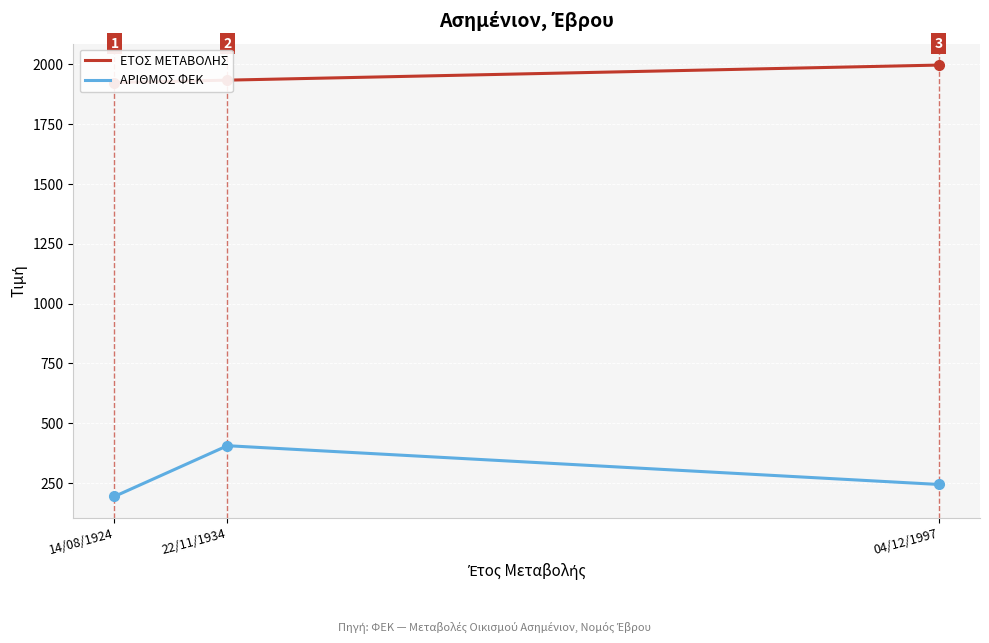

What are all the series names shown in the legend?

ΕΤΟΣ ΜΕΤΑΒΟΛΗΣ, ΑΡΙΘΜΟΣ ΦΕΚ